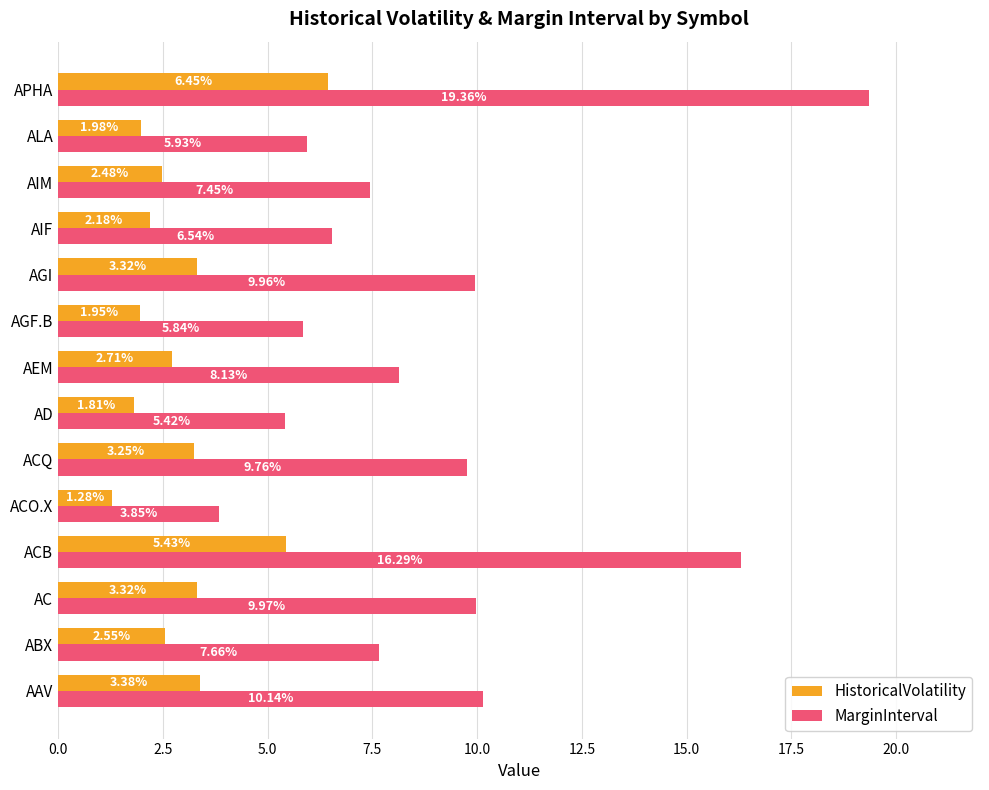

At which label does HistoricalVolatility reach its minimum?

ACO.X